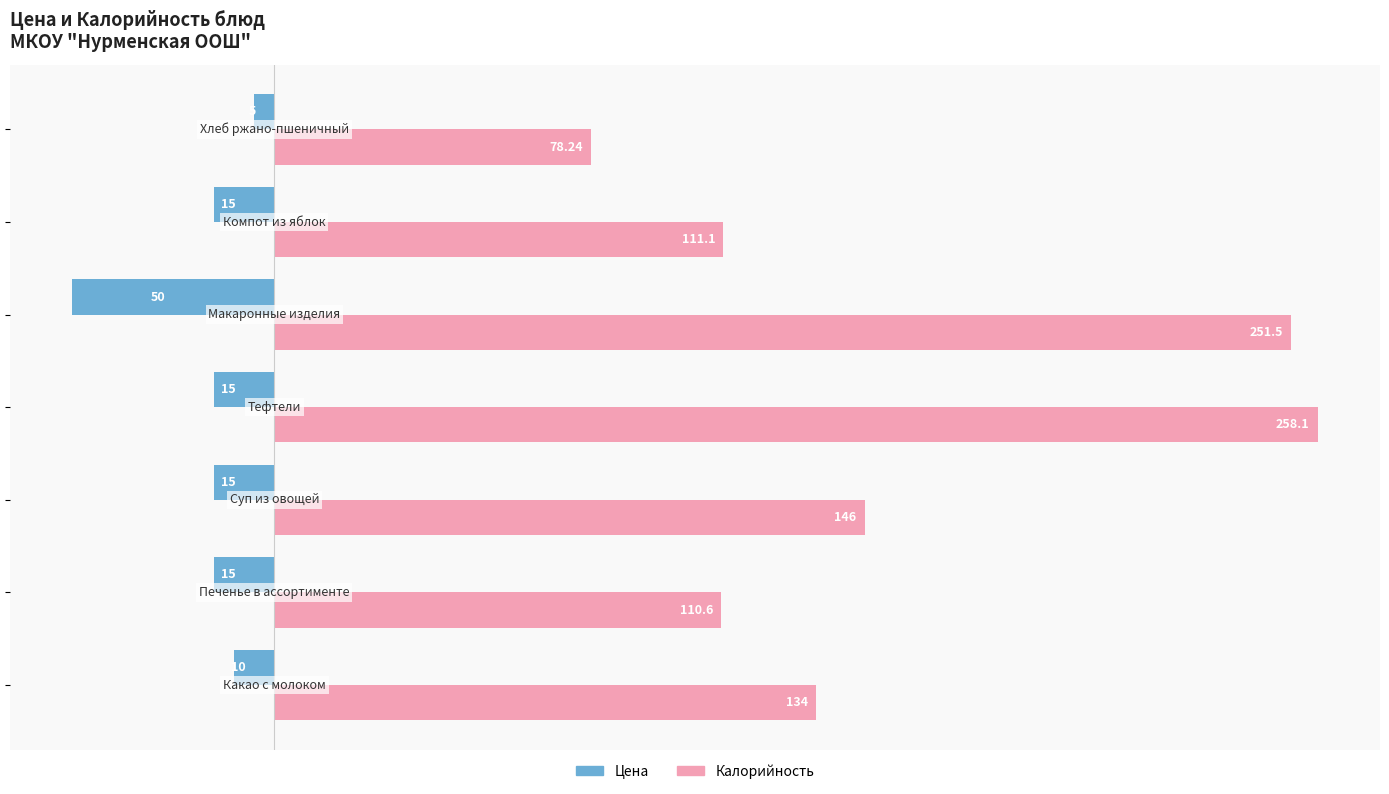

What is the sum of all Цена values?

-125.0